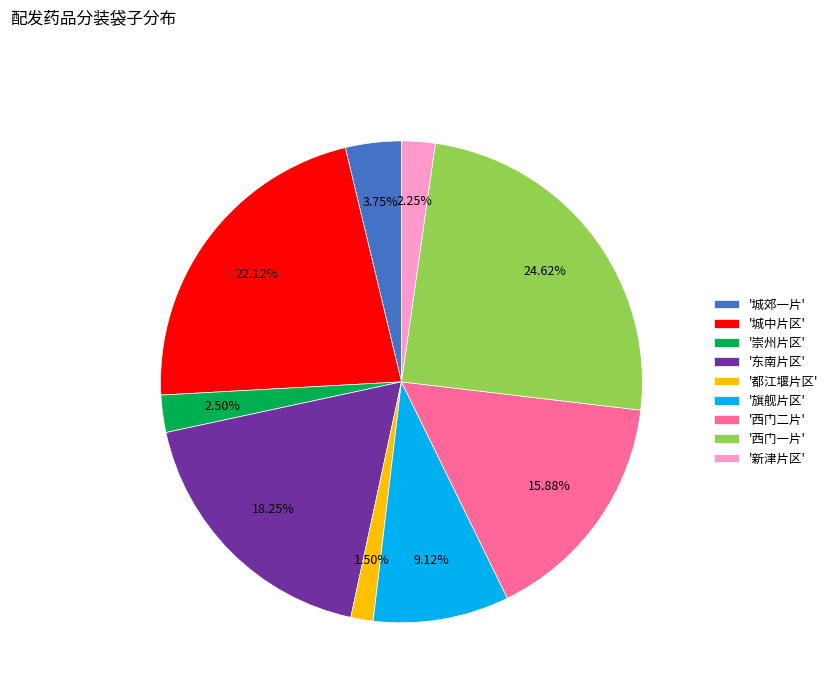

Count the number of slices in the pie.

9